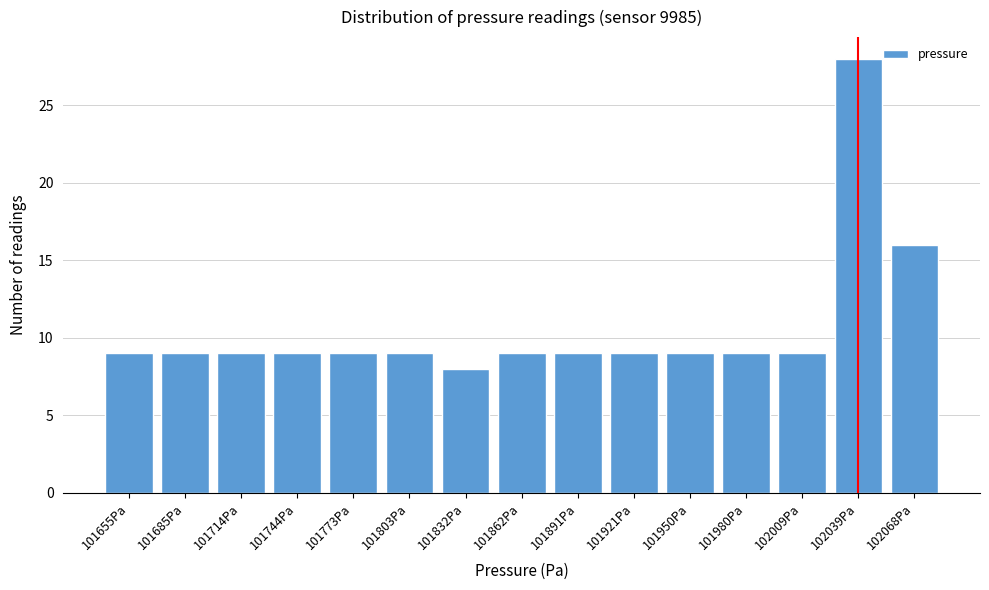

Reading right to left, what are all the values shown in this chart?

102068Pa=16	102039Pa=28	102009Pa=9	101980Pa=9	101950Pa=9	101921Pa=9	101891Pa=9	101862Pa=9	101832Pa=8	101803Pa=9	101773Pa=9	101744Pa=9	101714Pa=9	101685Pa=9	101655Pa=9